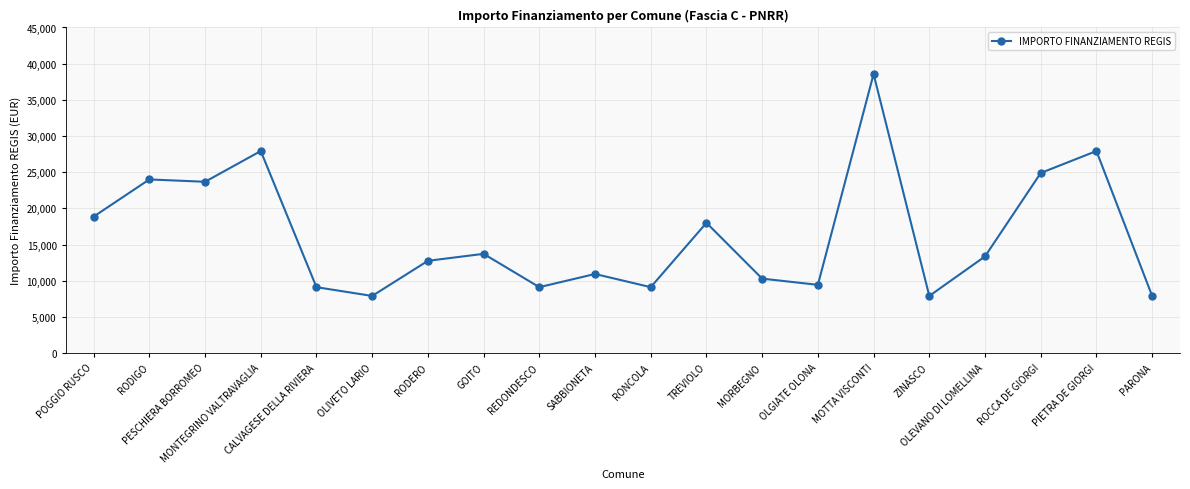

How many lines are shown in the chart?

1